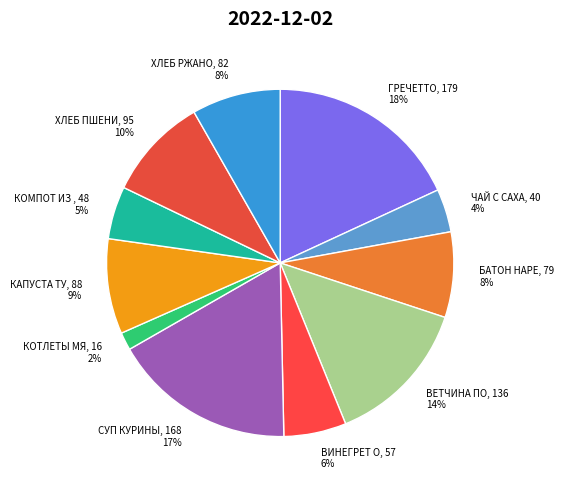

How many slices are in this pie chart?

11